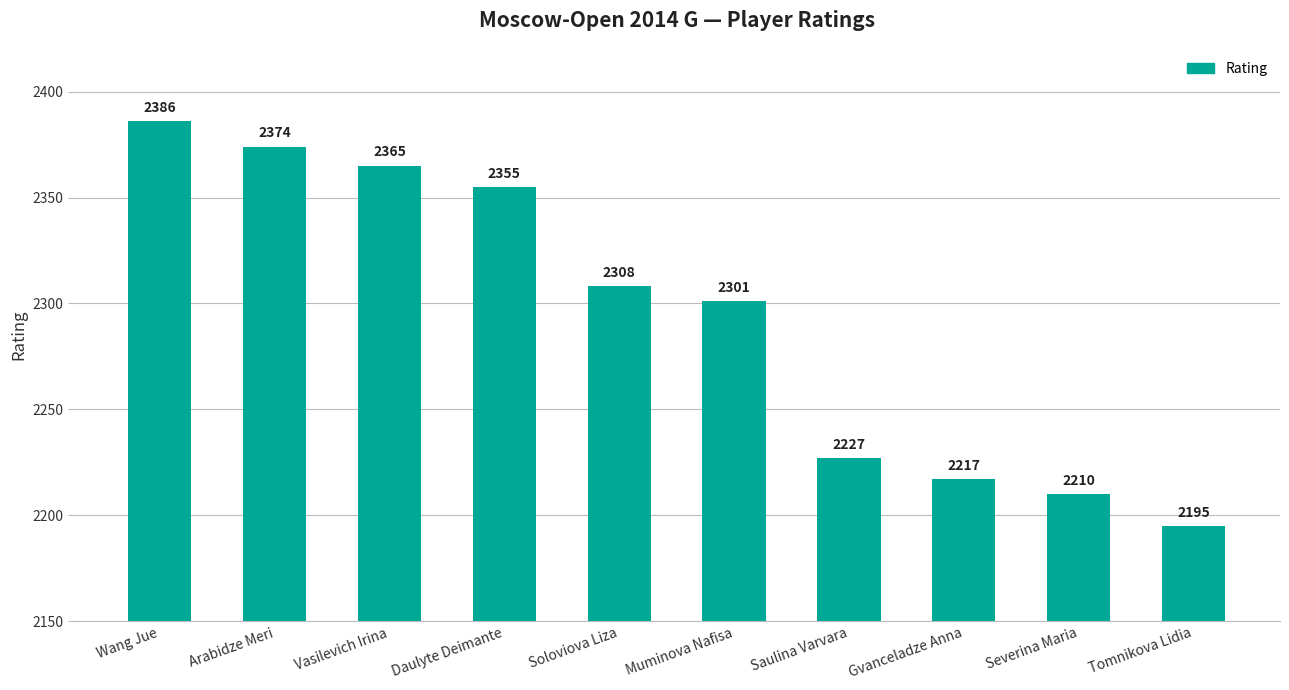

What is the label of the 1st bar from the left?

Wang Jue